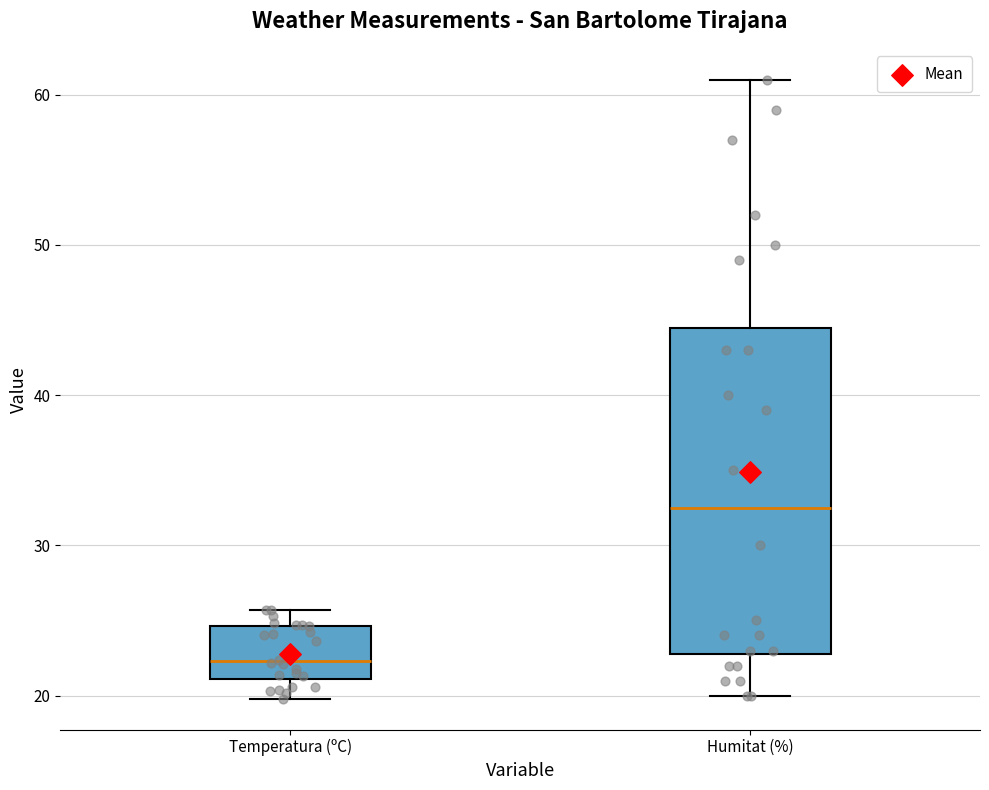

Reading left to right, read every box against the y-axis: the position of its median line, the range the box covers, and the ends of its whiskers. The values are not printed on the chart, so give them approximately, as read against the axis.

Temperatura (ºC): median 22, box 21 to 25, whiskers 20 to 26
Humitat (%): median 33, box 23 to 45, whiskers 20 to 61